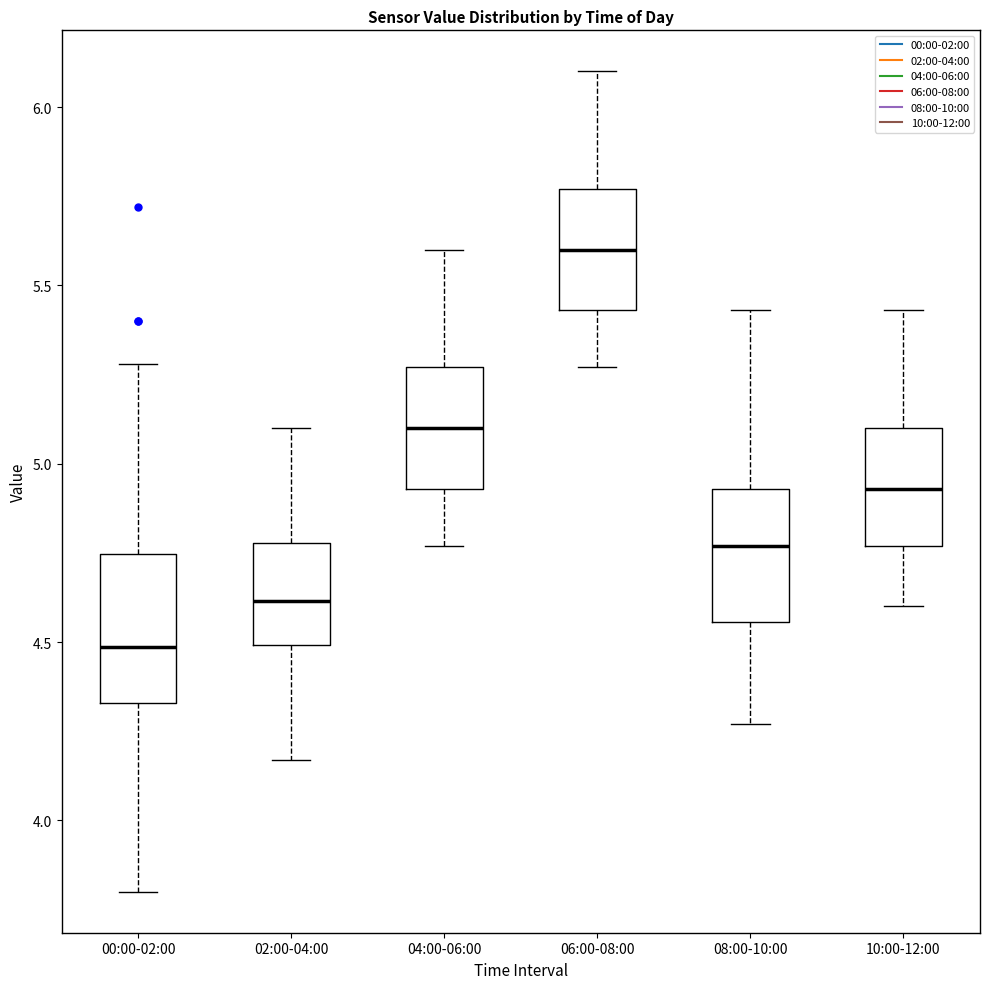

Which box's median line is the highest?

06:00-08:00